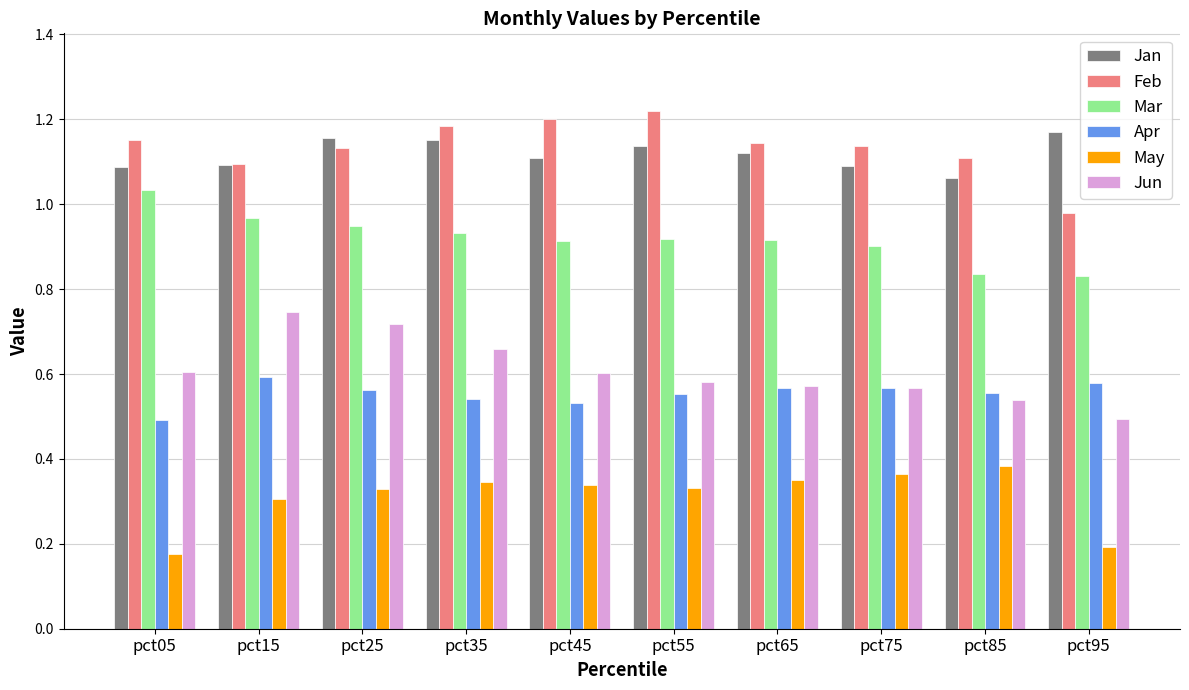

Which category has the highest value in the Mar series?

pct05